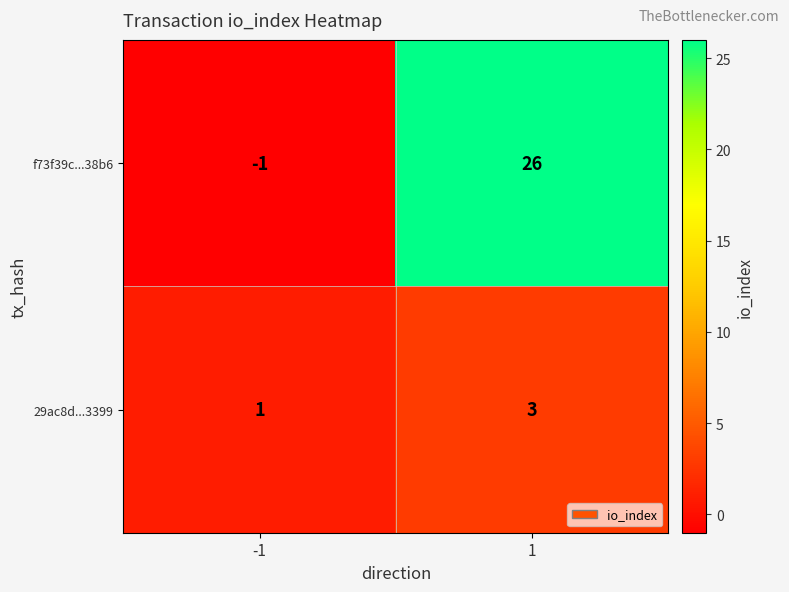

Rank the series by their maximum value, from highest to lowest.

f73f39c...38b6, 29ac8d...3399